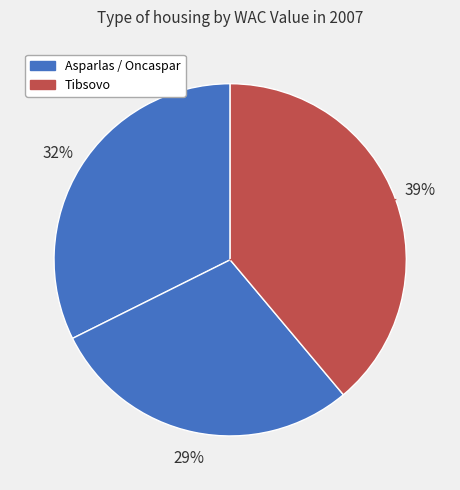

Count the number of slices in the pie.

3